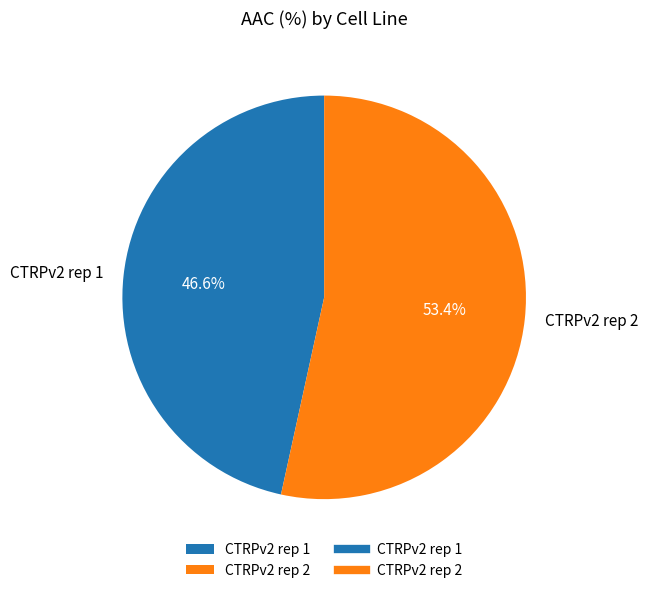

The CTRPv2 rep 1 slice represents 61% of the pie. True or false?

False